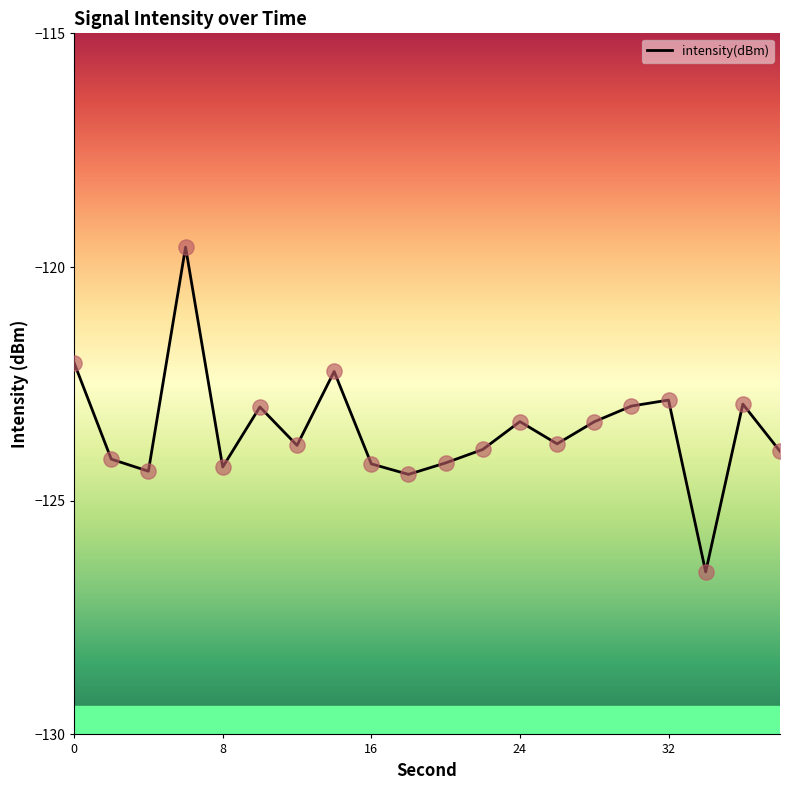

What is the difference between the maximum and minimum values?

6.9